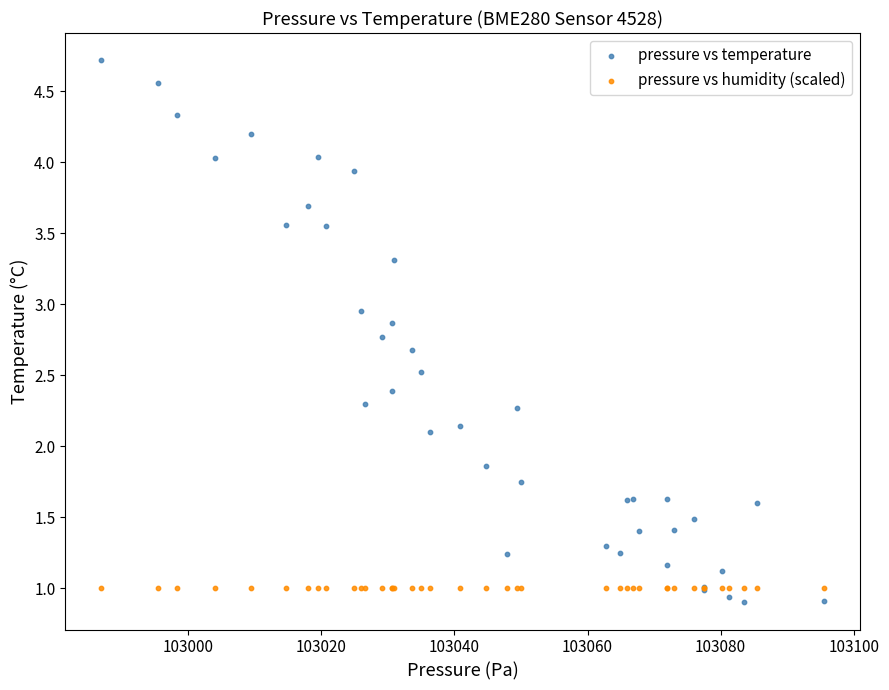

Which series reaches the maximum Y coordinate?

pressure vs temperature